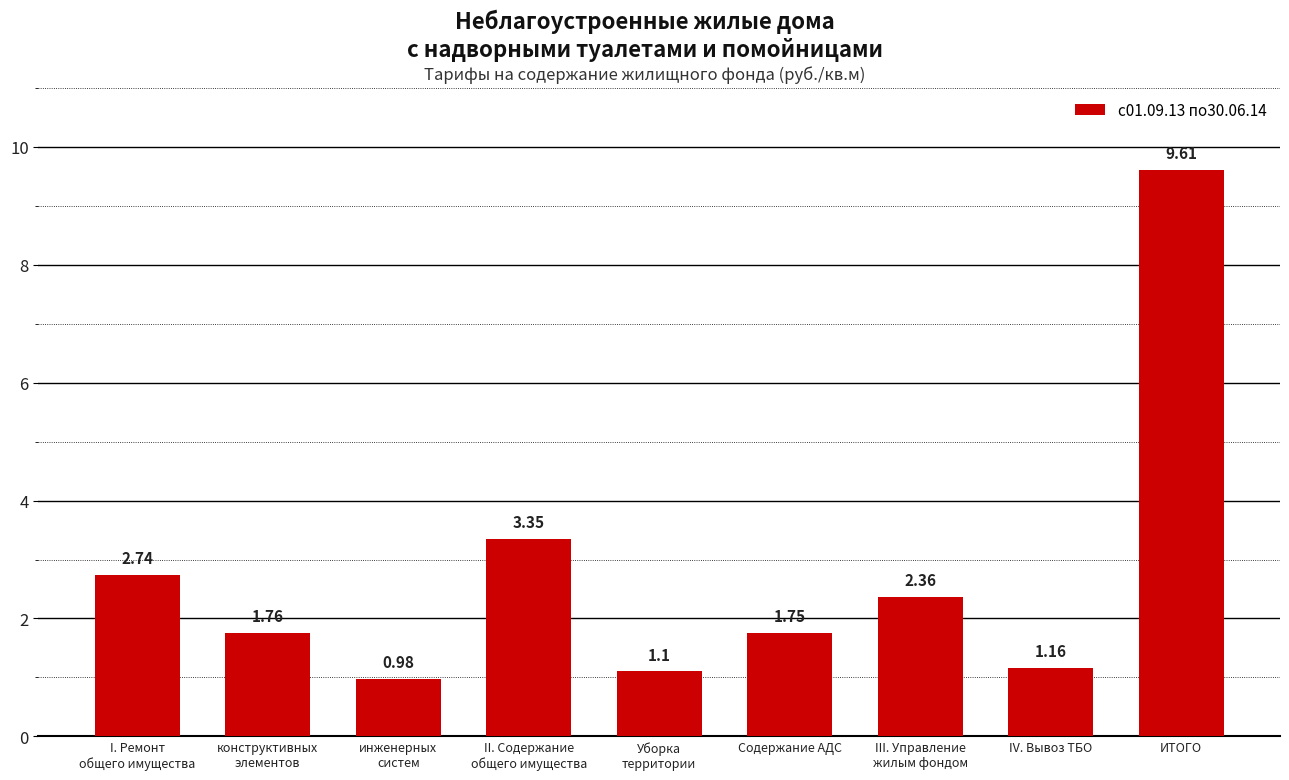

At which category does the chart reach its minimum across all series?

инженерных
систем